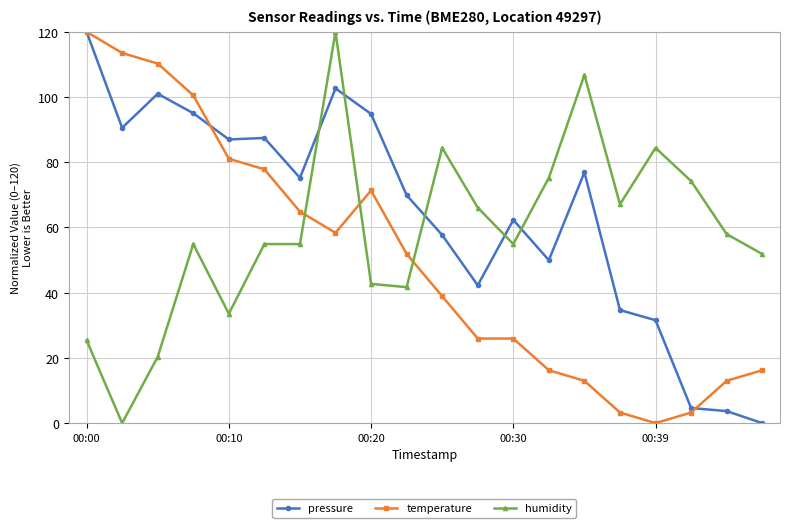

How many intersections are there between temperature and humidity?

3